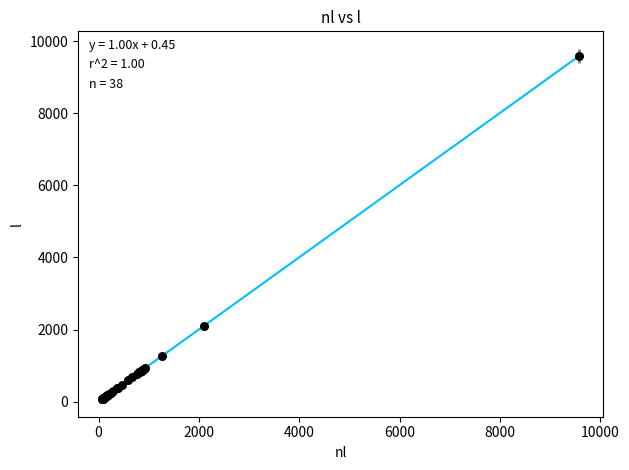

What Y value in the scatter plot is closest to 4830?

2093.3